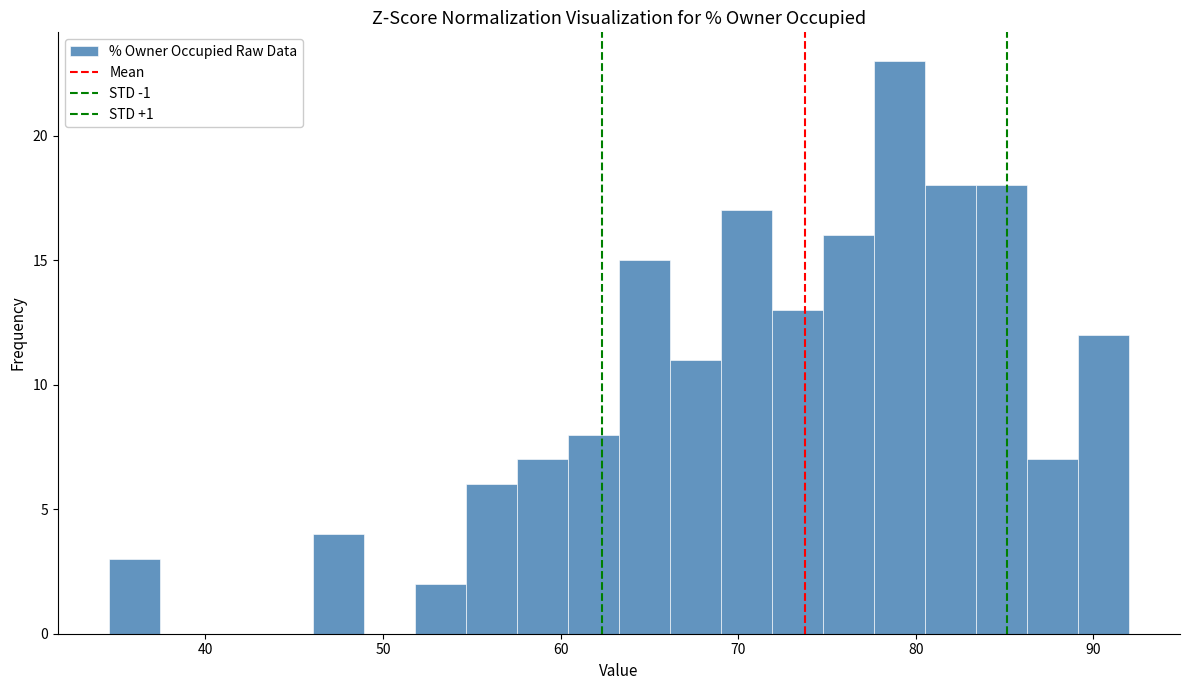

Read against the x-axis, roughly where is the centre of the tallest bar?

79